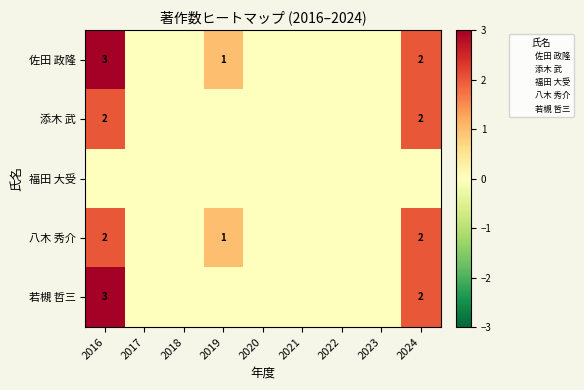

True or false: 八木 秀介 has a value of 3 at 2024.

False